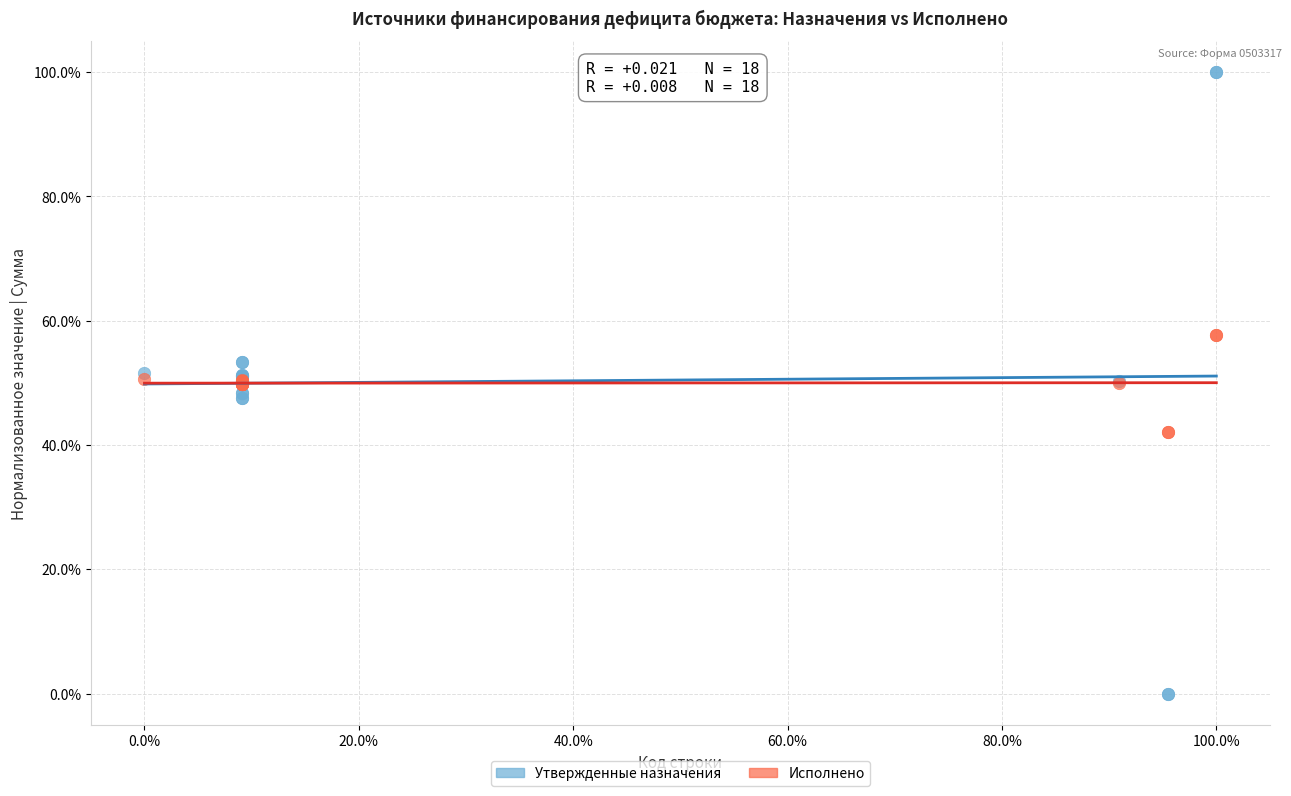

Which series has the largest Y range (max minus min)?

Утвержденные назначения